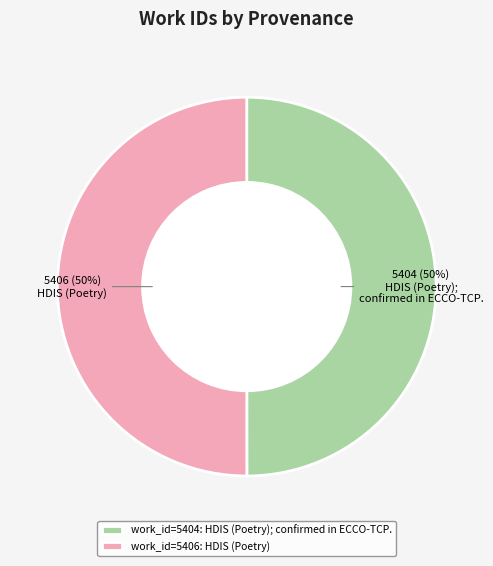

Combined, do work_id=5406: HDIS (Poetry) and work_id=5404: HDIS (Poetry); confirmed in ECCO-TCP. account for over 50%?

Yes